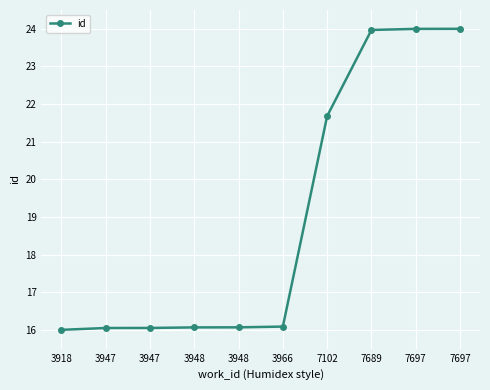

True or false: there are more than 0 points higher than both neighbors.

False